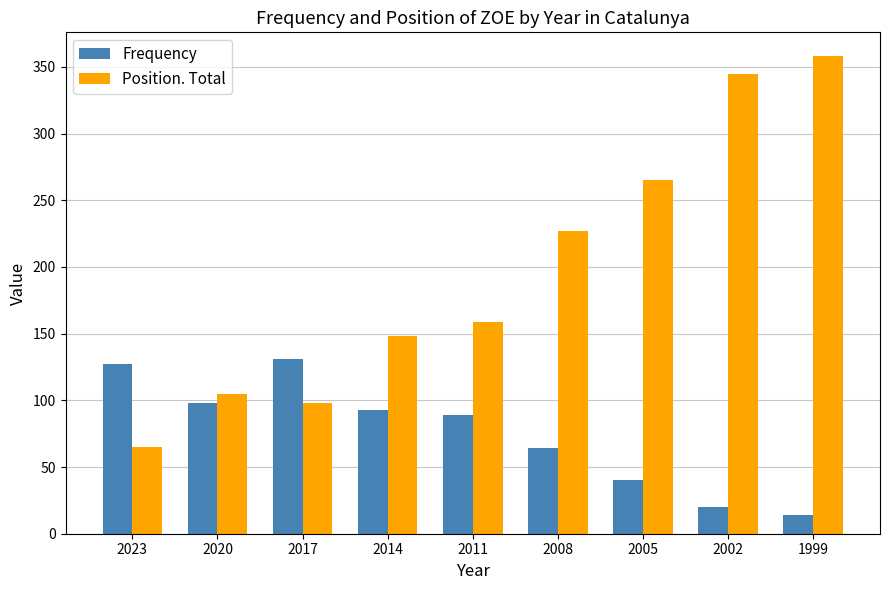

Reading left to right, what are all the values shown in this chart?

Frequency: 2023=127	2020=98	2017=131	2014=93	2011=89	2008=64	2005=40	2002=20	1999=14
Position. Total: 2023=65	2020=105	2017=98	2014=148	2011=159	2008=227	2005=265	2002=345	1999=358